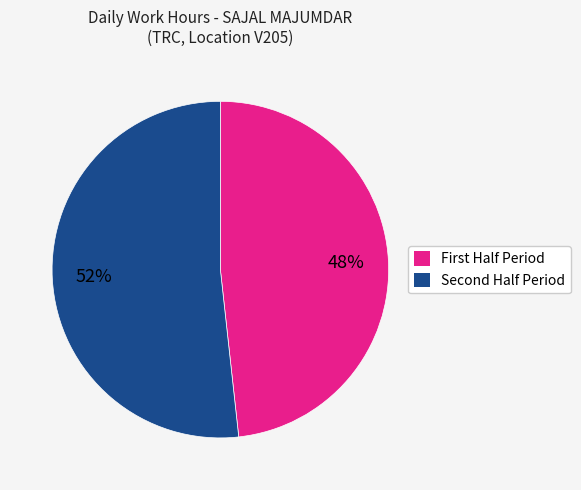

What is the majority slice?

Second Half Period